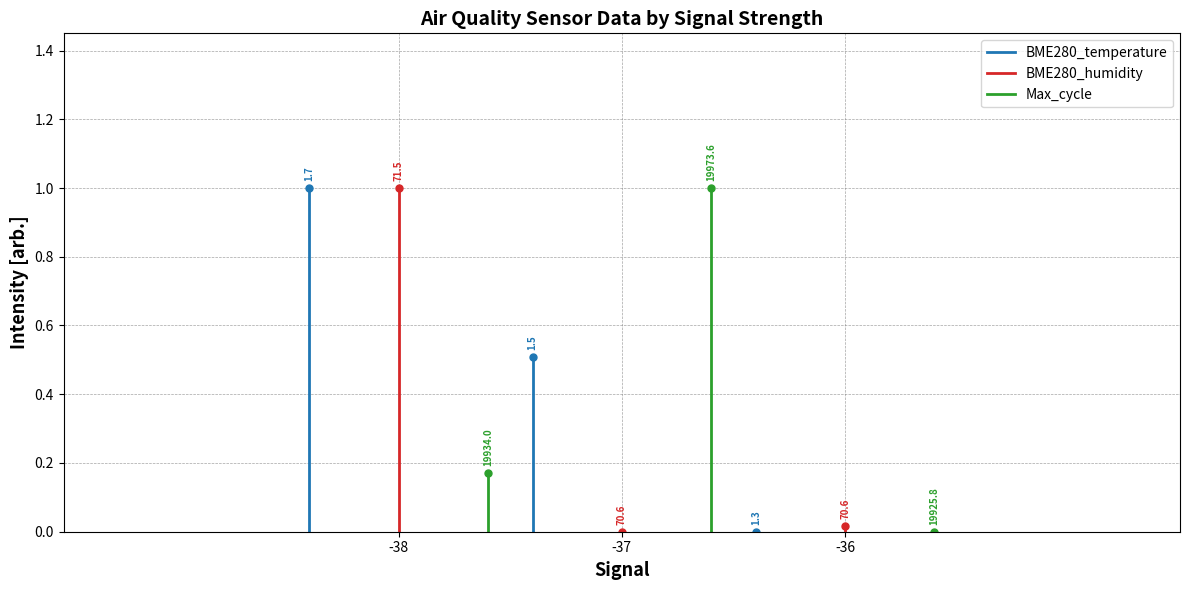

How many lines are shown in the chart?

3